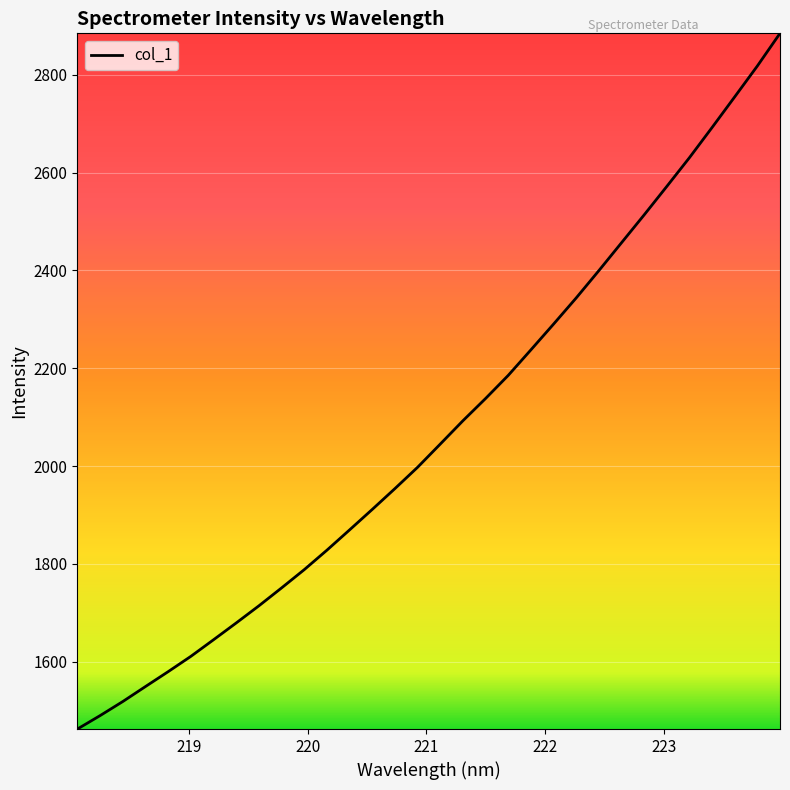

What is the smallest value displayed?

1462.2